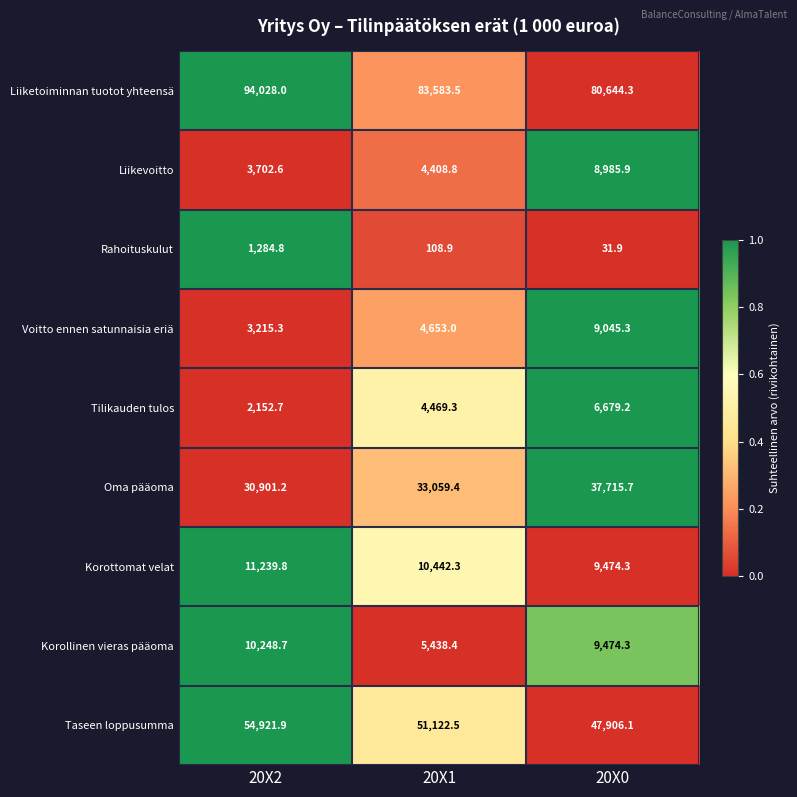

At how many categories does at least one series exceed 39469?

3